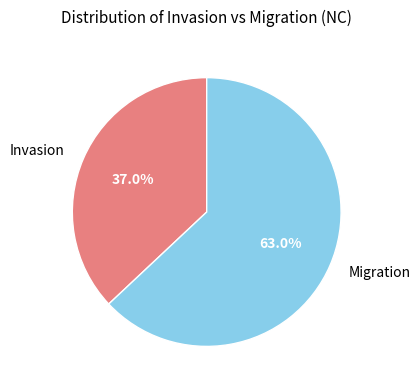

Is there any slice that represents more than half of the pie?

Yes